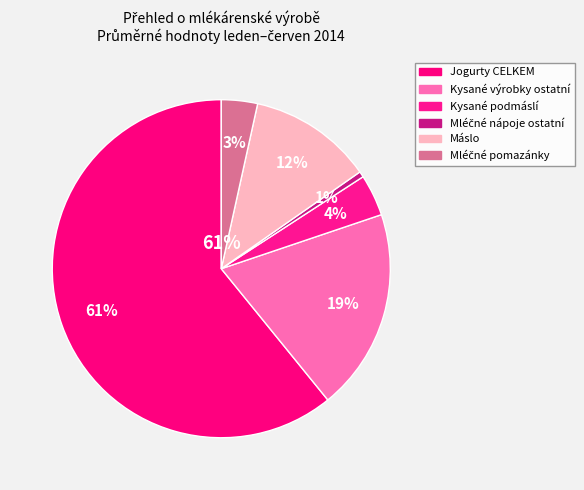

Count the number of slices in the pie.

6